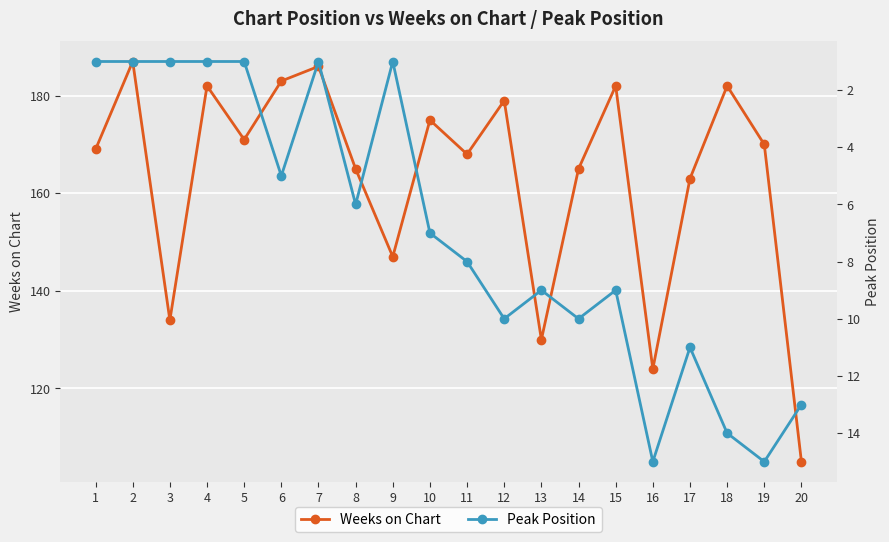

At which category is the sum across all series the highest?

18